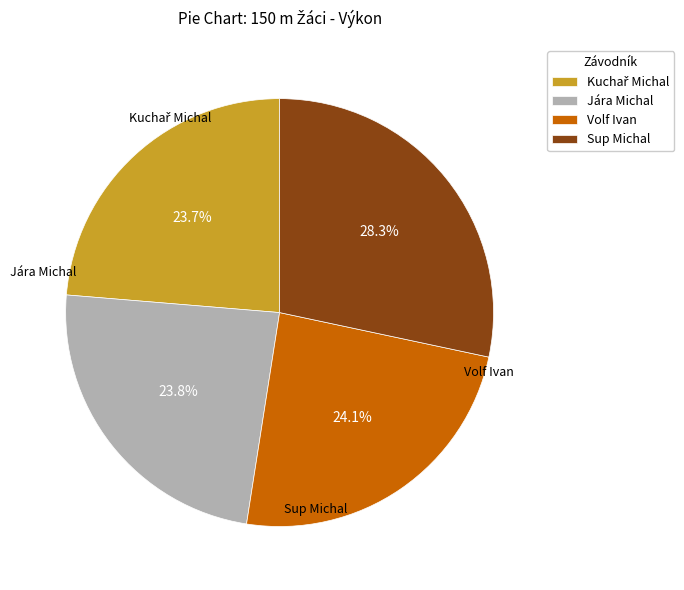

To the nearest percent, what is the combined percentage of Kuchař Michal and Jára Michal?

48%